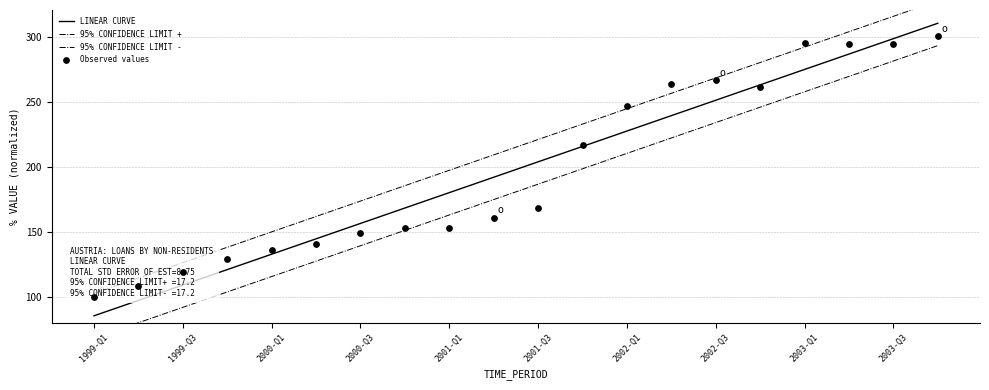

The value of LINEAR CURVE at 2000-Q1 is 45.8. True or false?

False